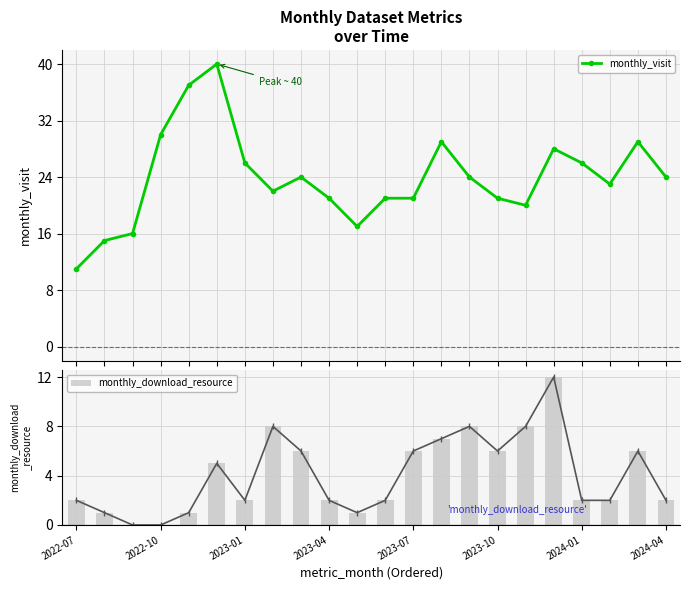

Rank the series by their average value, from highest to lowest.

monthly_visit, monthly_download_resource